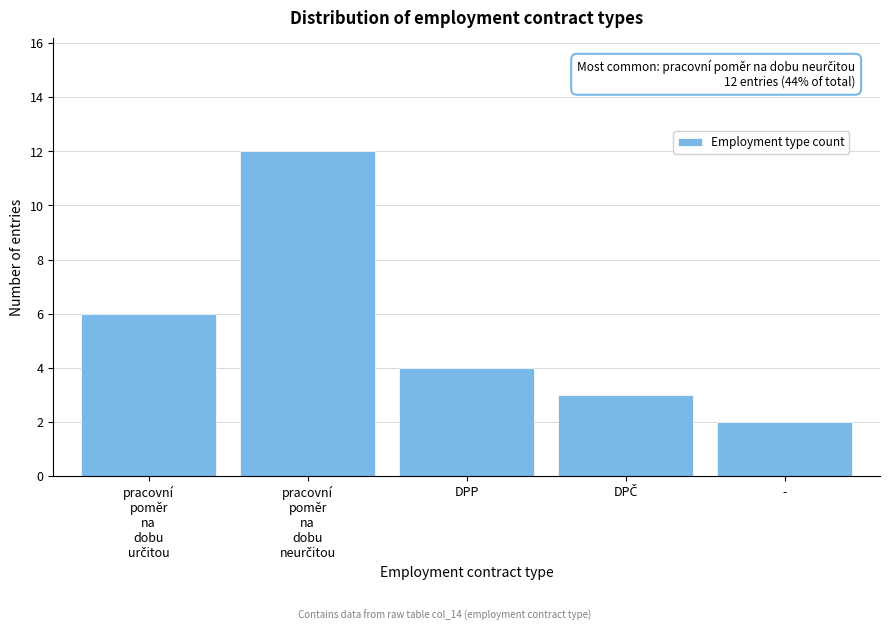

Reading left to right, transcribe all the data shown in this chart.

6	12	4	3	2